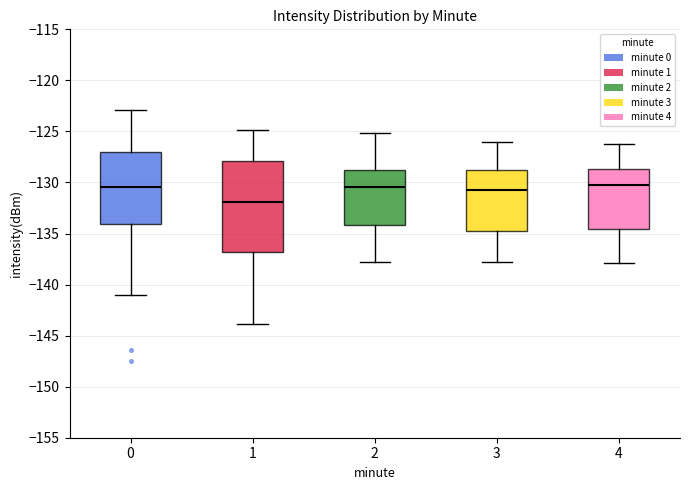

Which box is the tallest, from its lower edge to its upper edge?

1